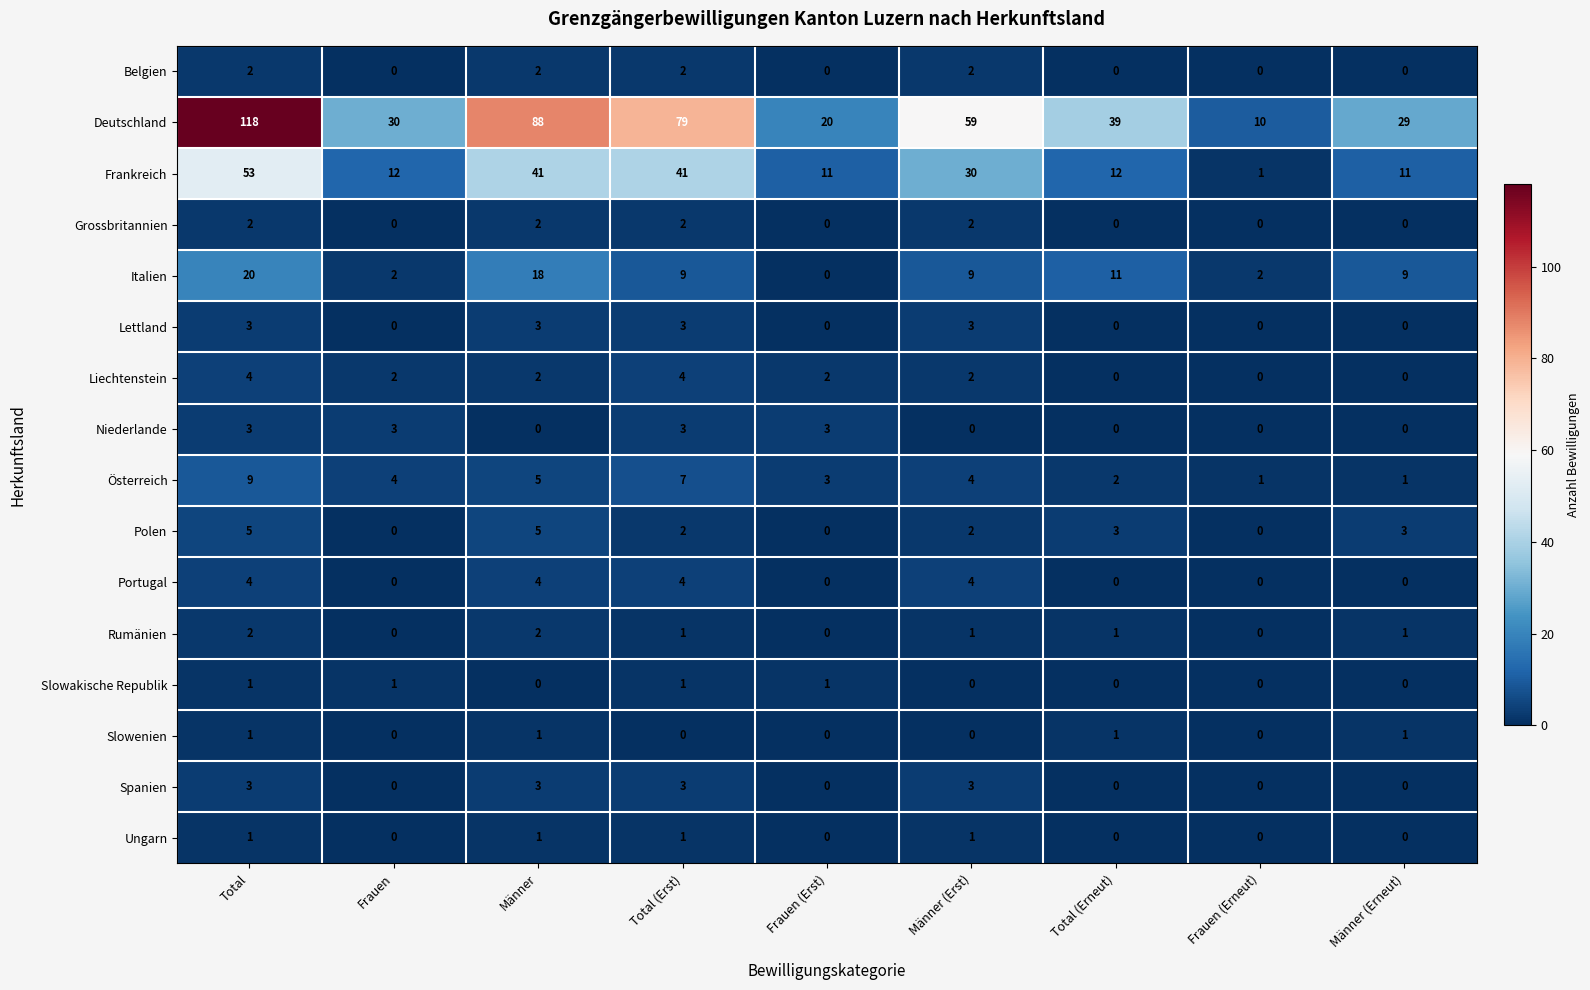

The value of Frankreich at Total (Erneut) is 19. True or false?

False